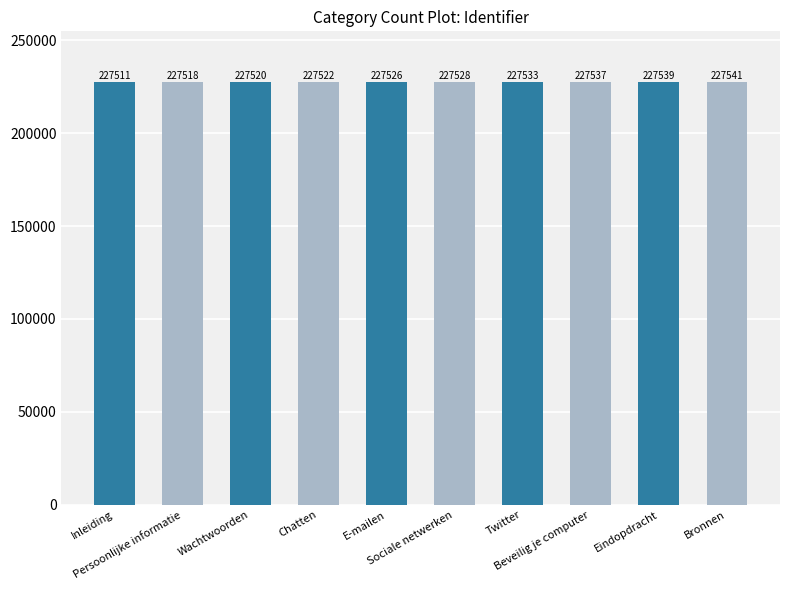

What value does the data have at Inleiding, to the nearest 10?

227510